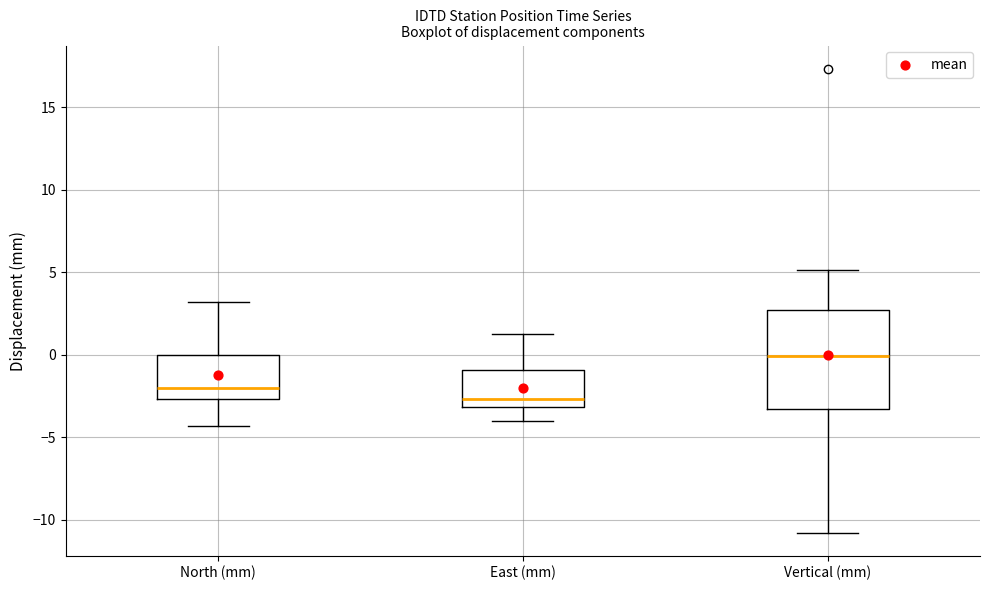

Where is the upper edge of the box for North (mm) on the y-axis? The values are not printed on the chart, so give them approximately, as read against the axis.

0.0